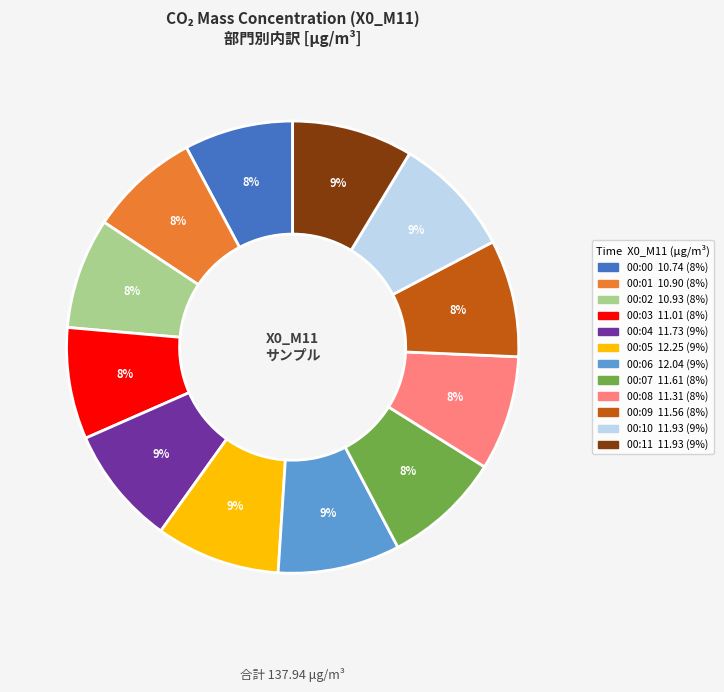

To the nearest percent, what percentage of the pie is 00:06?

9%